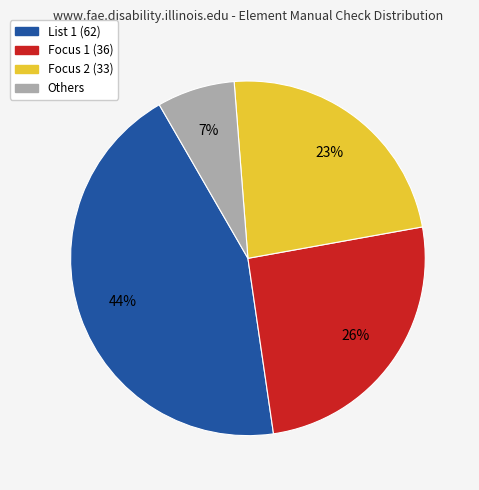

Is there a majority slice in this chart?

No